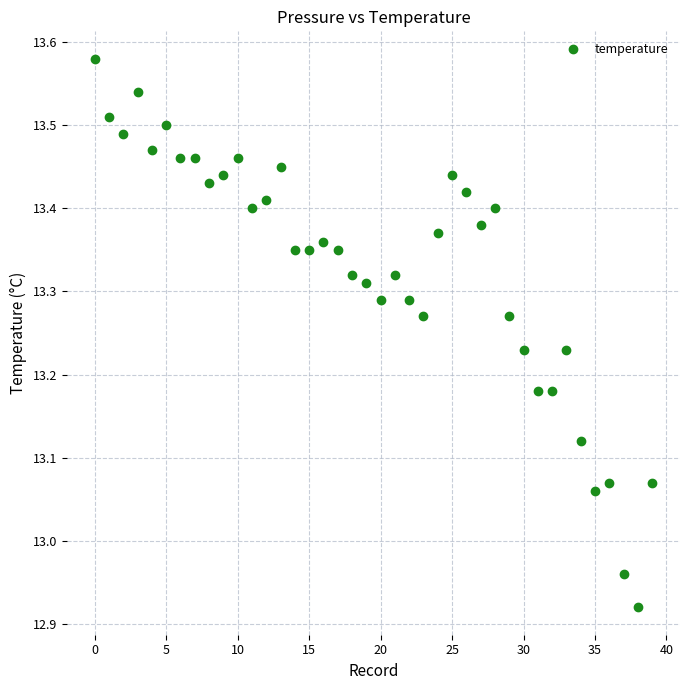

What is the range of Y values (max minus min)?

0.7